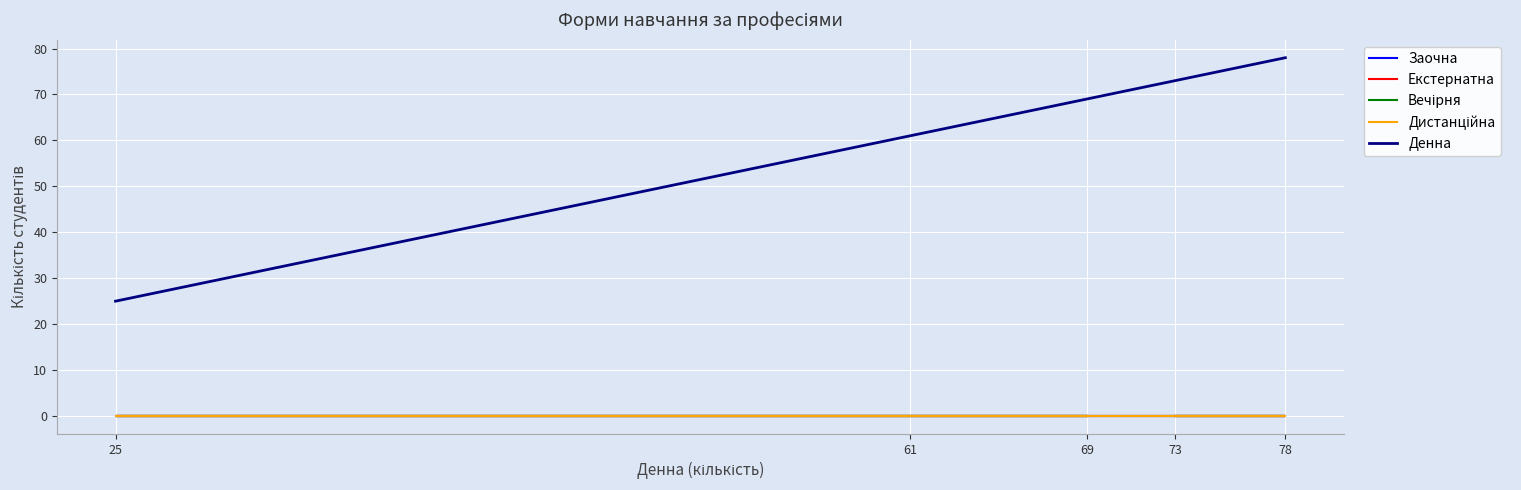

List the series in order of their peak value, highest first.

Денна, Заочна, Екстернатна, Вечірня, Дистанційна